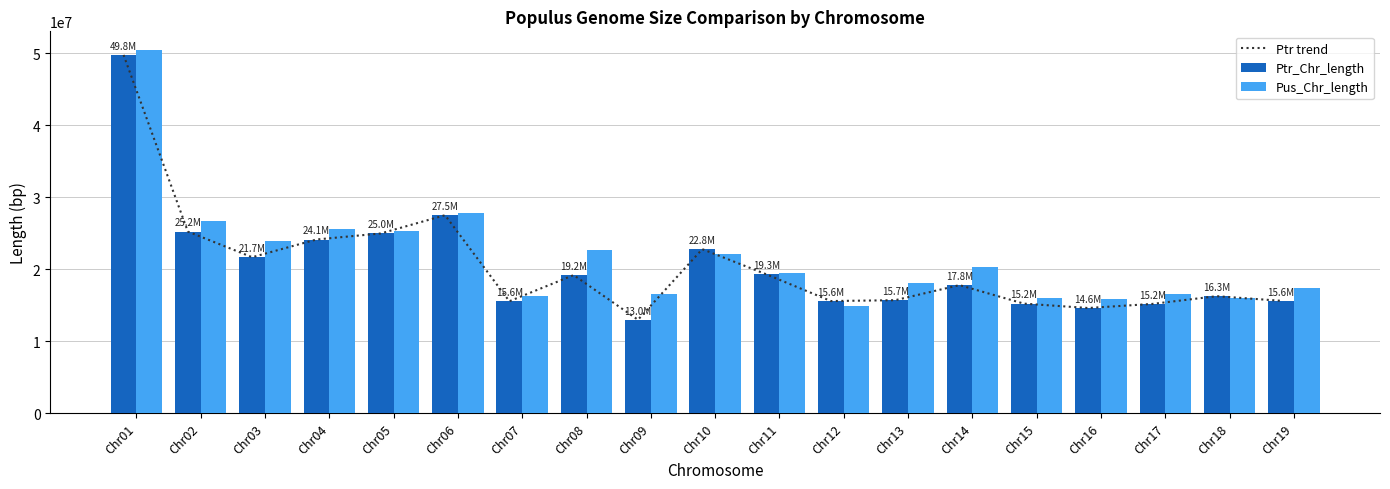

What is the spread (max minus min) of values at Chr13?

2325146